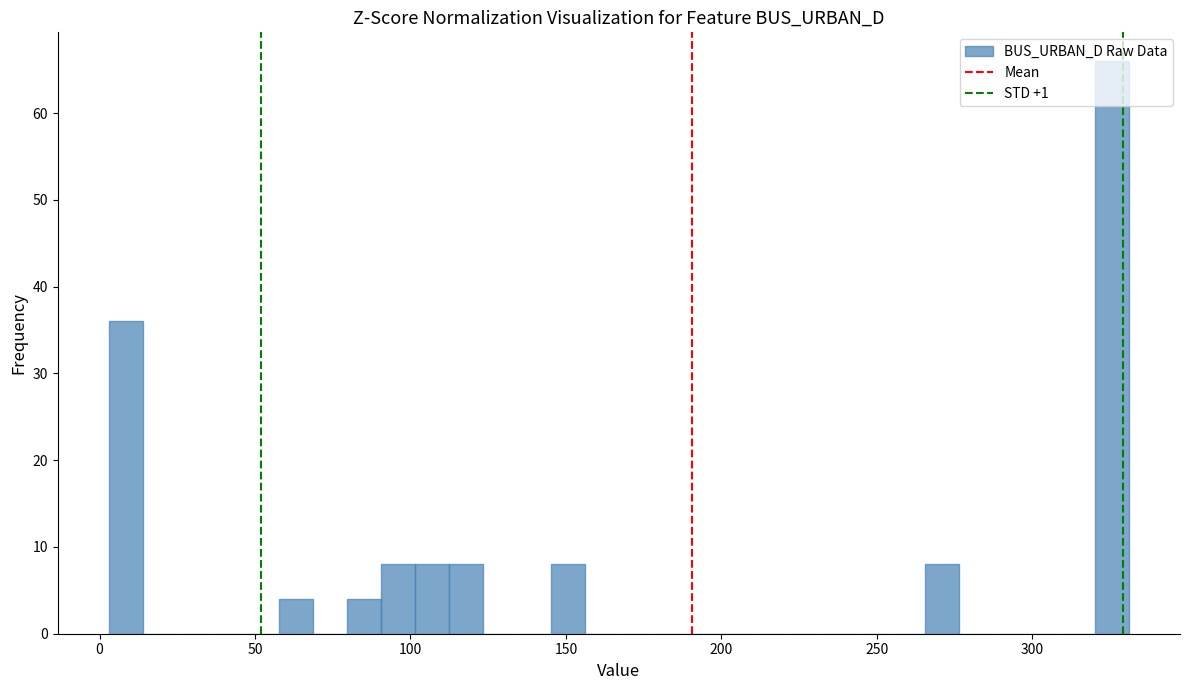

Around what value on the x-axis is the tallest bar? Give the approximate position of its centre, as read against the axis.

325